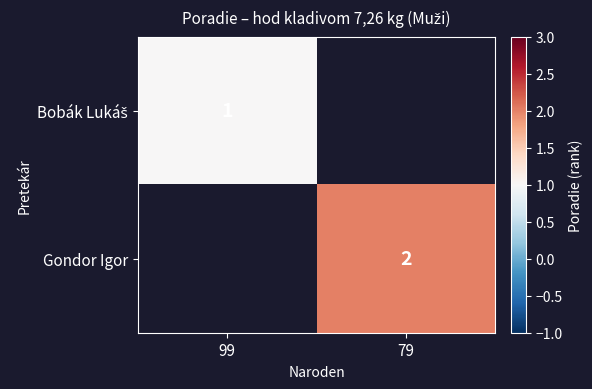

The value of Gondor Igor at 79 is 3. True or false?

False